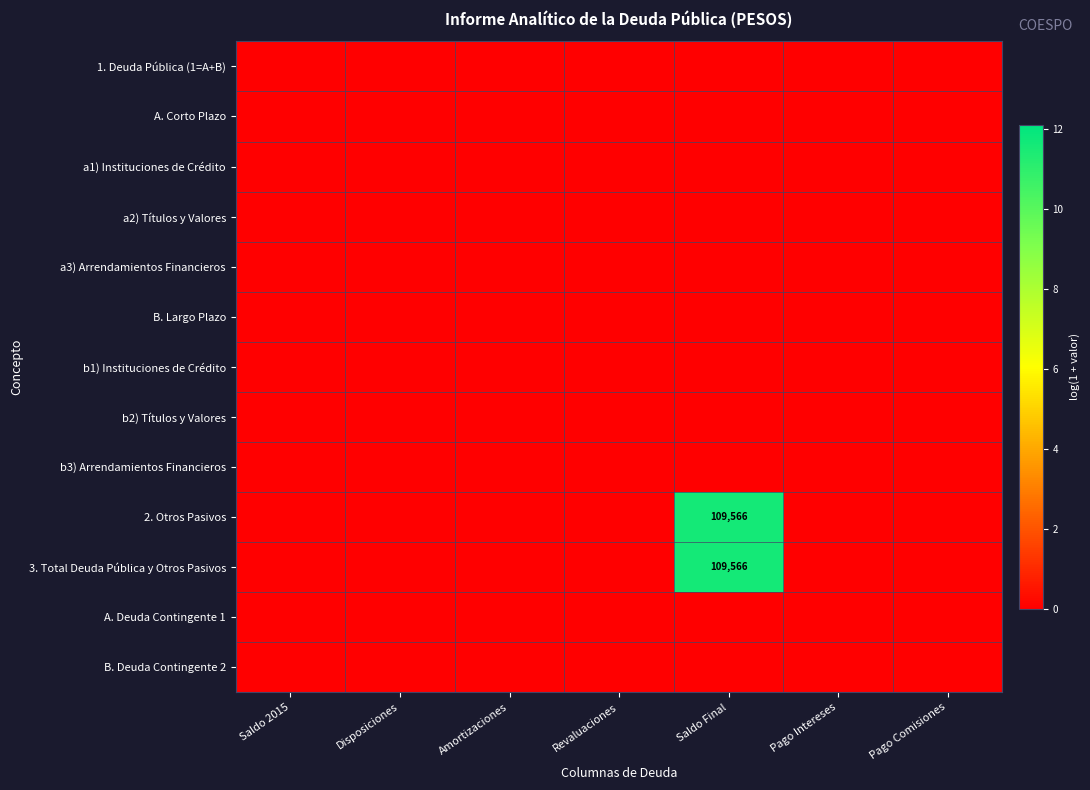

Is the value of b2) Títulos y Valores at Saldo 2015 greater than the value of a1) Instituciones de Crédito at Amortizaciones?

No